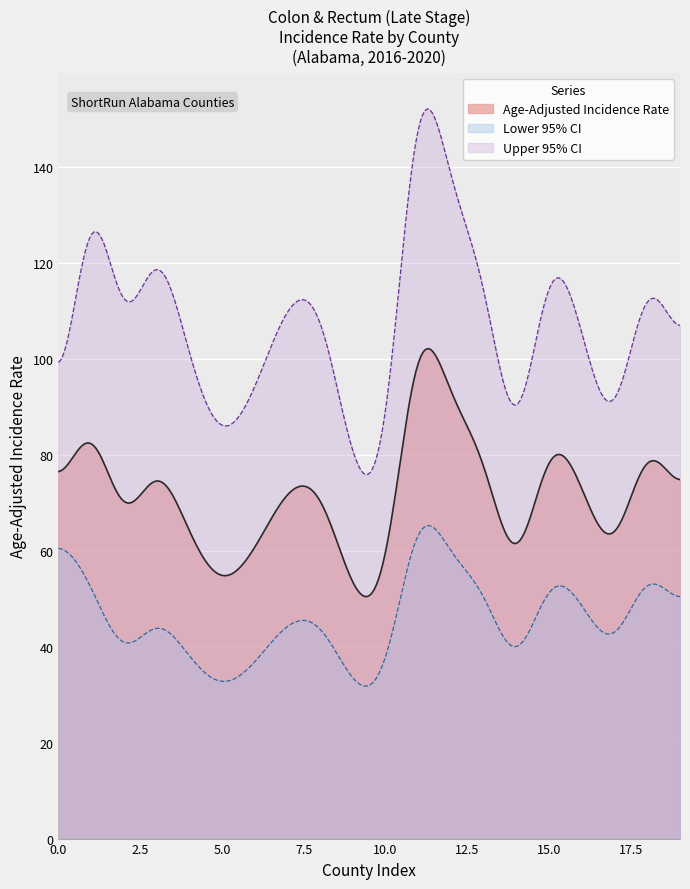

Which series has the widest spread of values?

Upper 95% CI